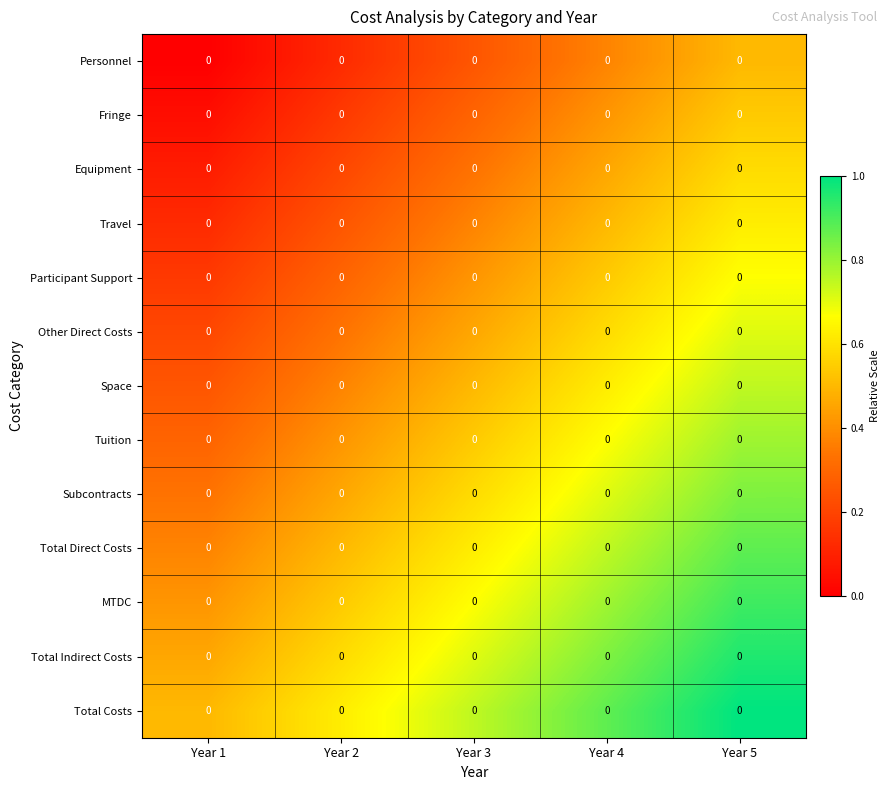

List the series in order of their peak value, highest first.

Total Costs, Total Indirect Costs, MTDC, Total Direct Costs, Subcontracts, Tuition, Space, Other Direct Costs, Participant Support, Travel, Equipment, Fringe, Personnel